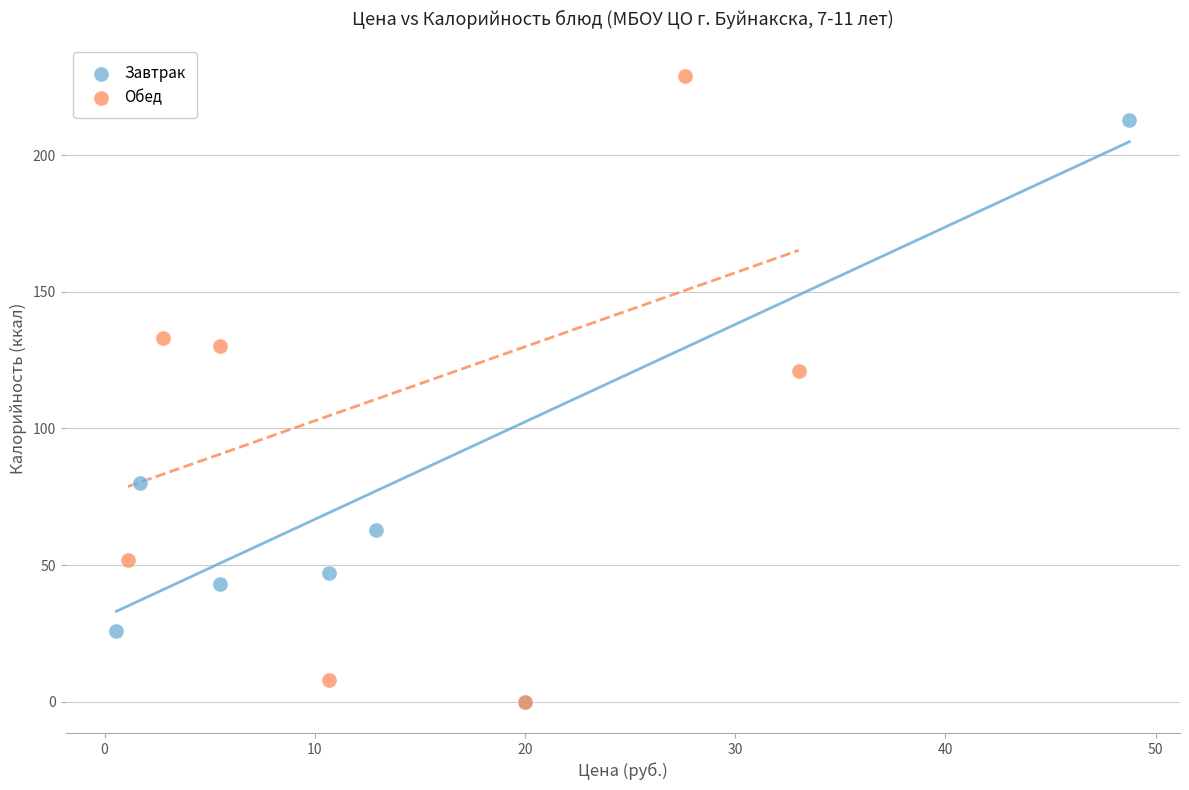

What are all the series names shown in the legend?

Завтрак, Обед